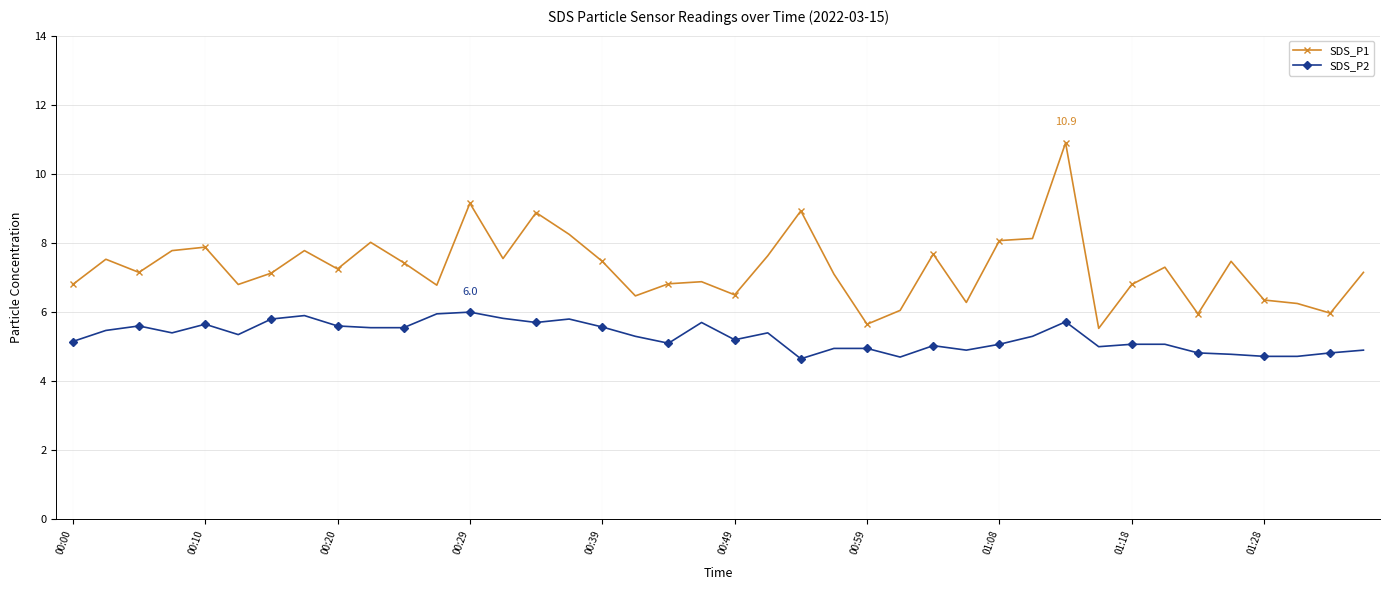

Which series has the widest spread of values?

SDS_P1